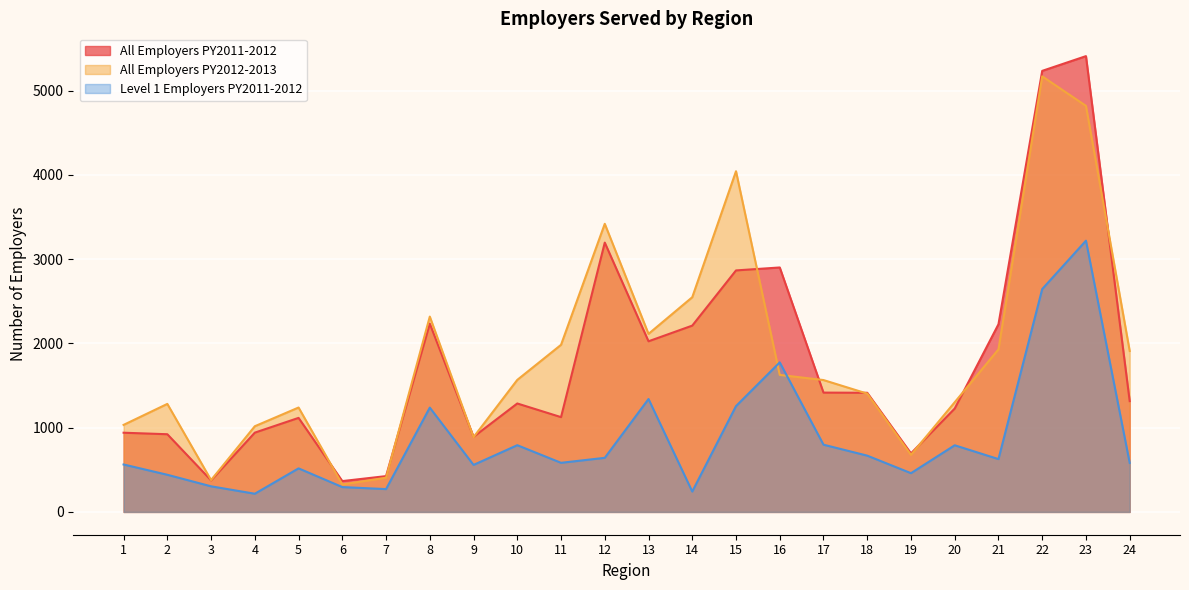

What is the total value across all series at 2?

2645